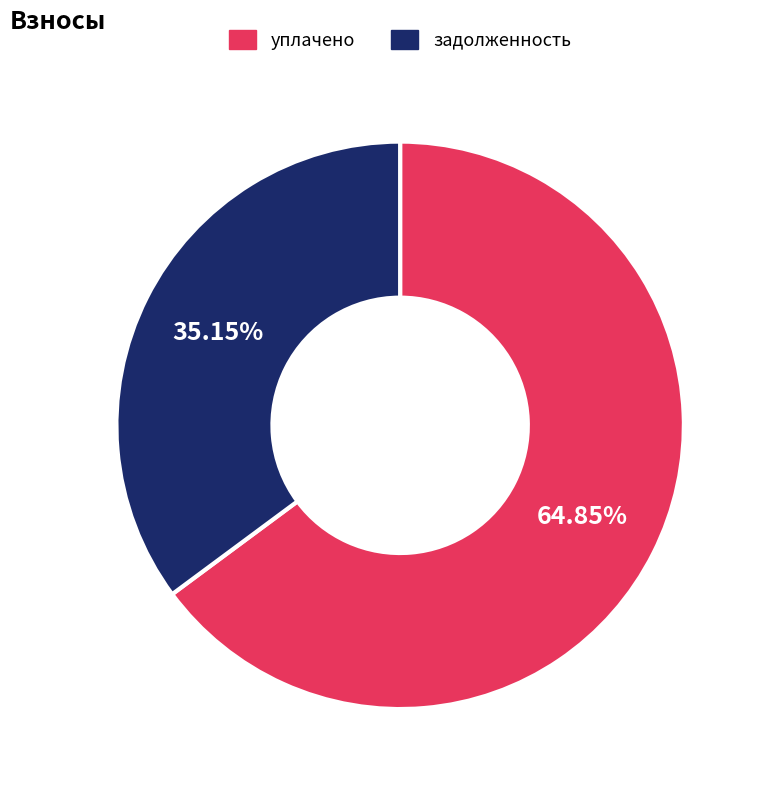

To the nearest percent, what is the average slice percentage?

50%